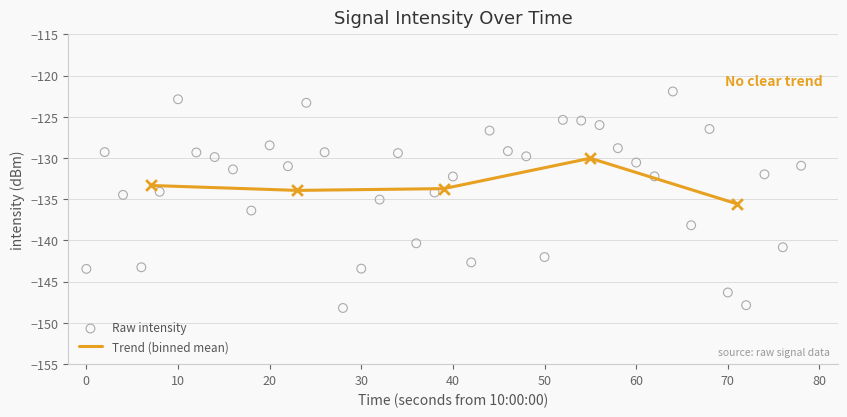

What is the minimum value for Trend (binned mean)?

-135.6